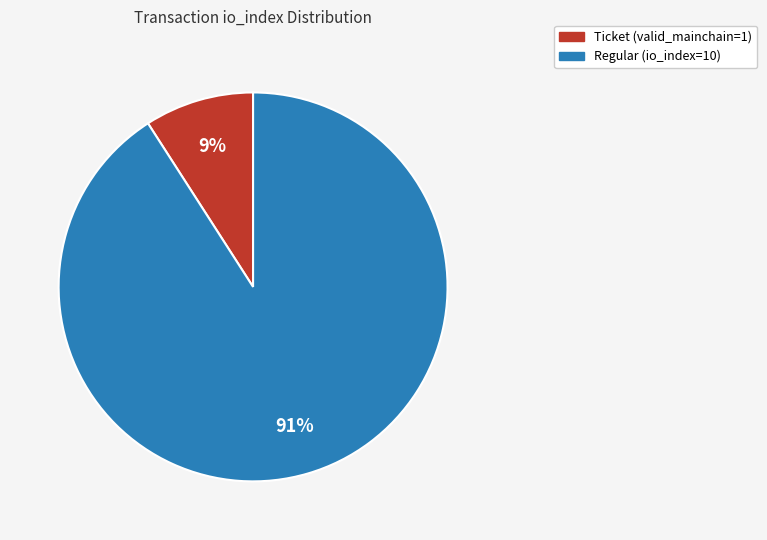

Does any single category account for the majority?

Yes